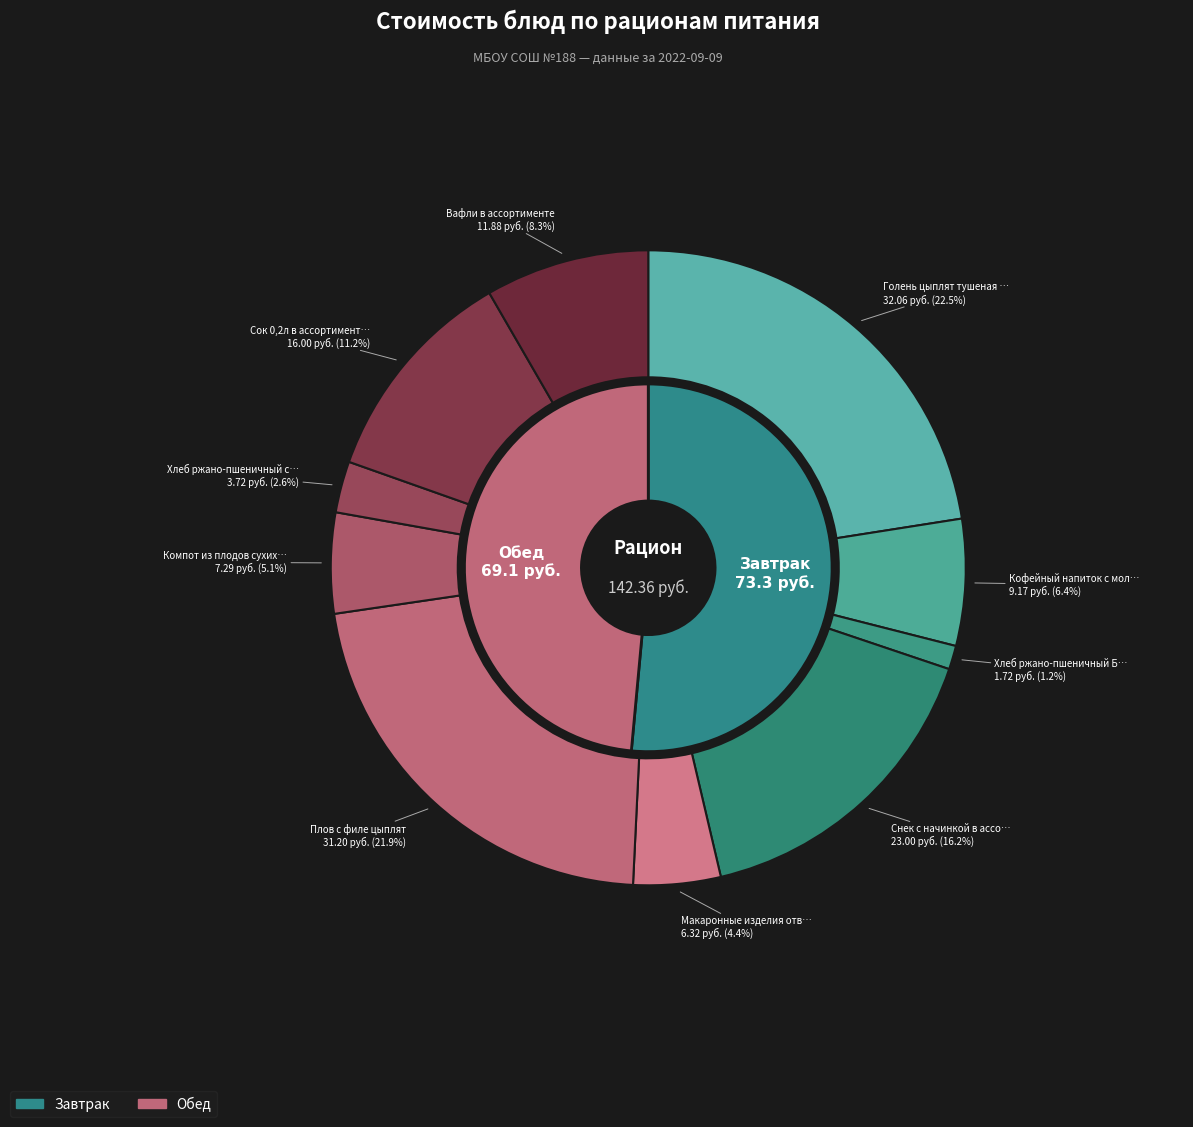

Approximately how many times larger is the value at Вафли в ассортименте compared to Кофейный напиток с молоком?

1.3